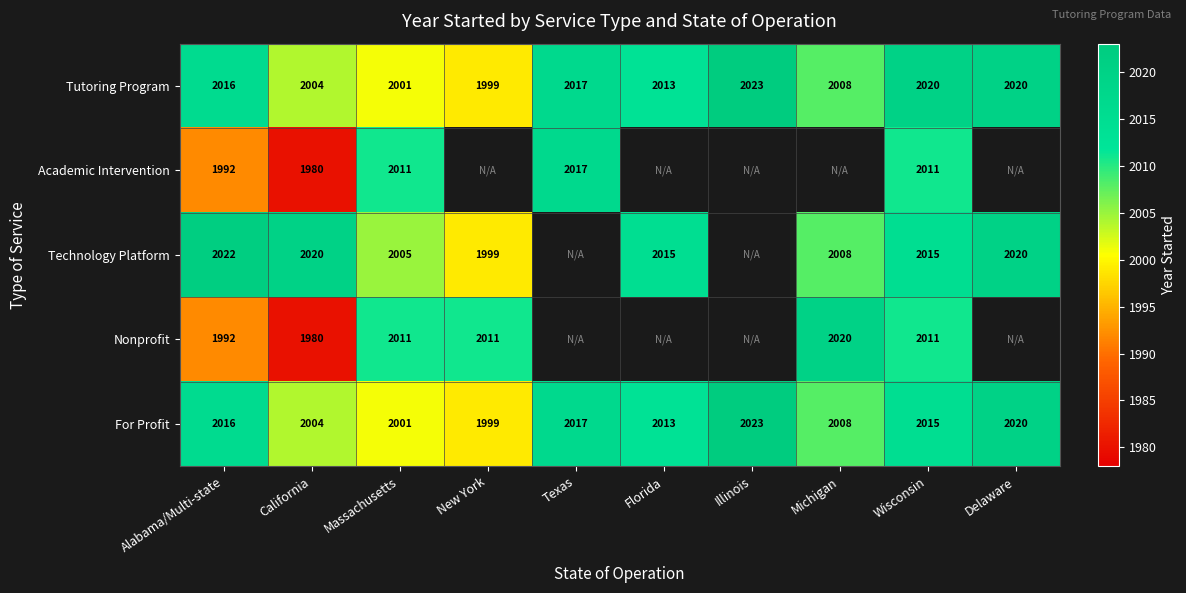

Where is Tutoring Program nearest to the value 2011?

Florida